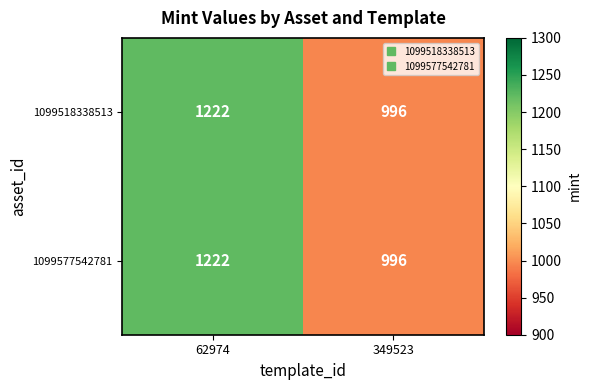

Reading left to right, transcribe all the data shown in this chart.

1099518338513: 1222	996
1099577542781: 1222	996